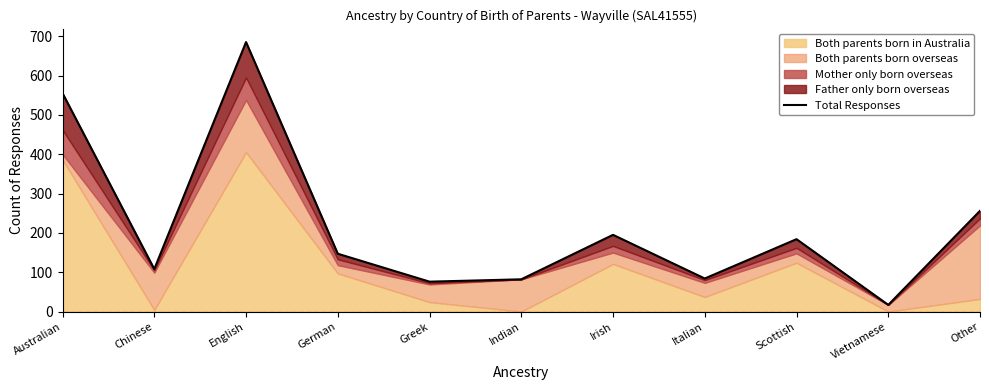

What is the label of the 7th point from the left?

Irish